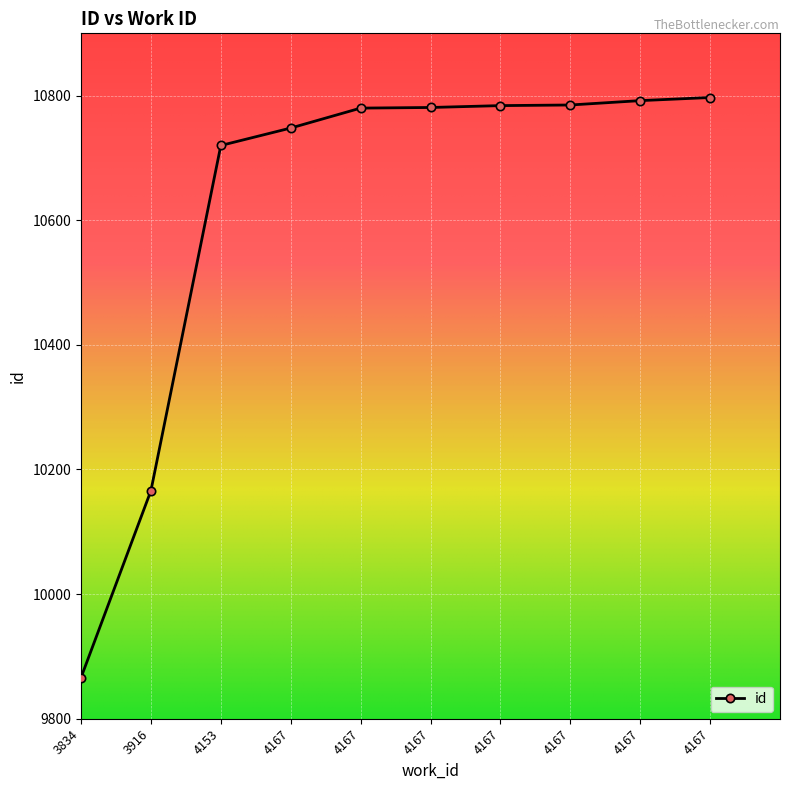

What is the average value?

10622